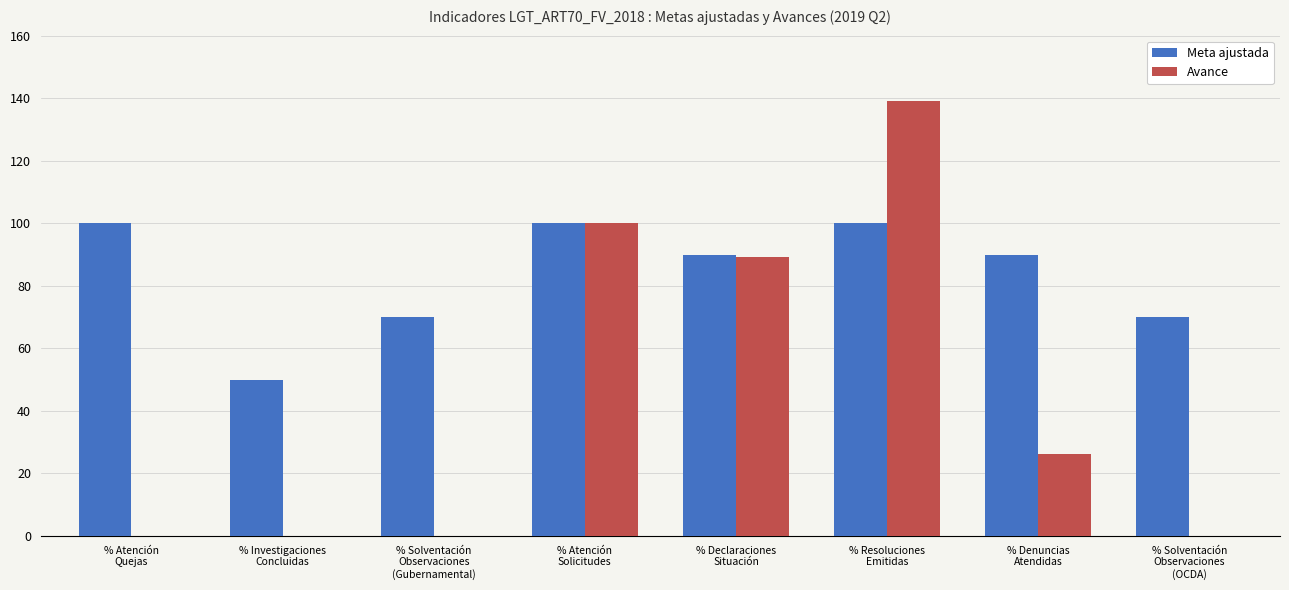

What is the maximum value for Avance?

139.0